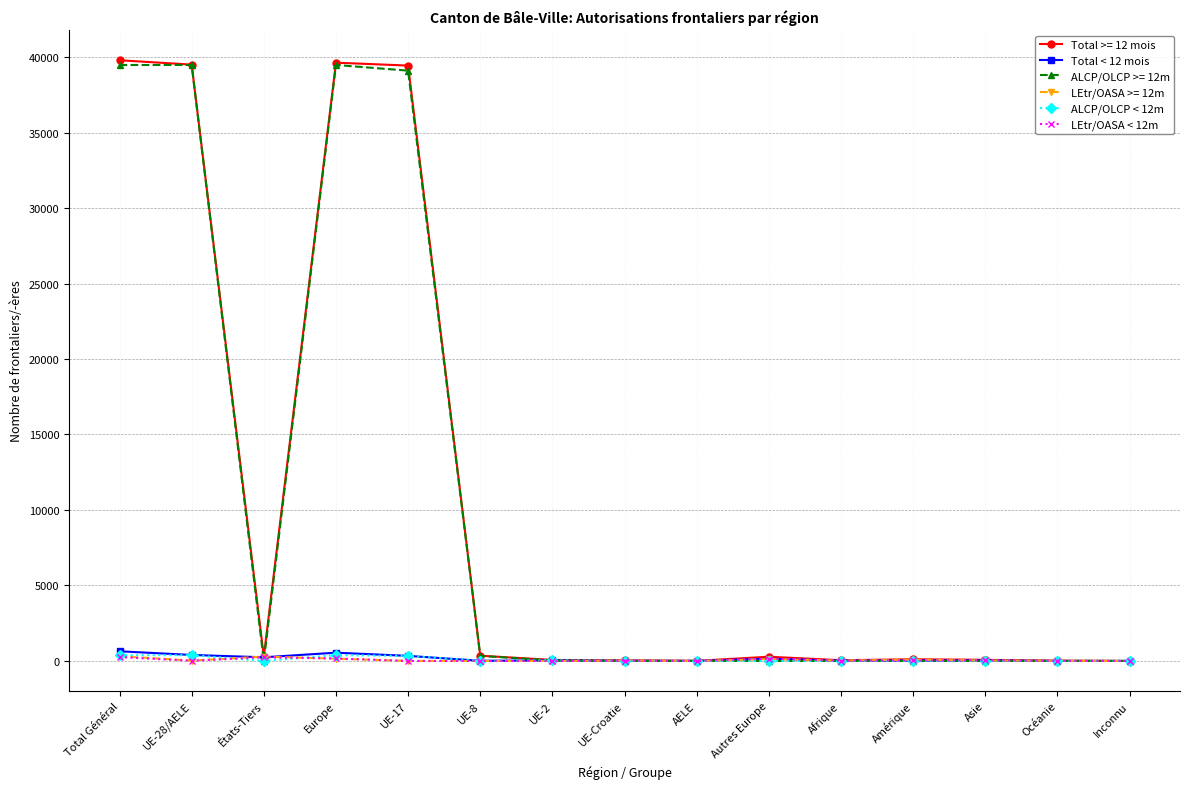

What is the sum of the LEtr/OASA < 12m values at Asie and Afrique?

57